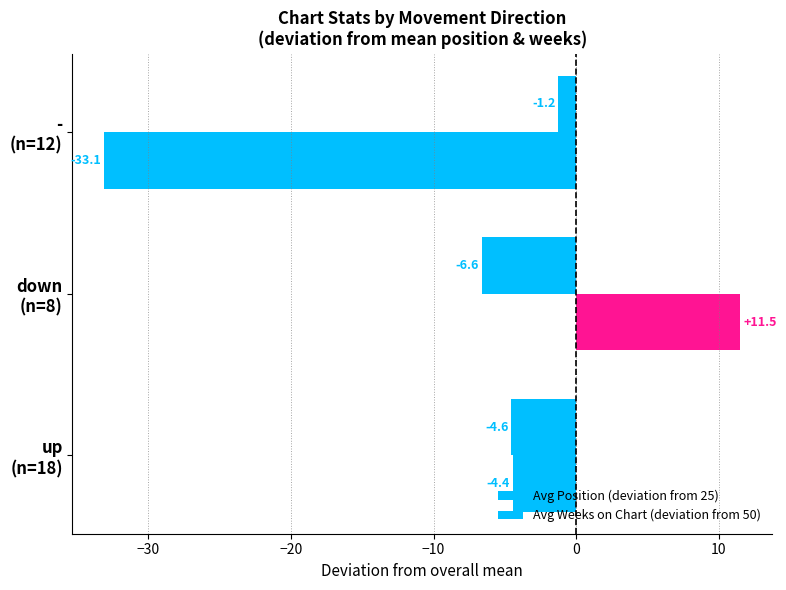

How many distinct data groups are displayed?

2